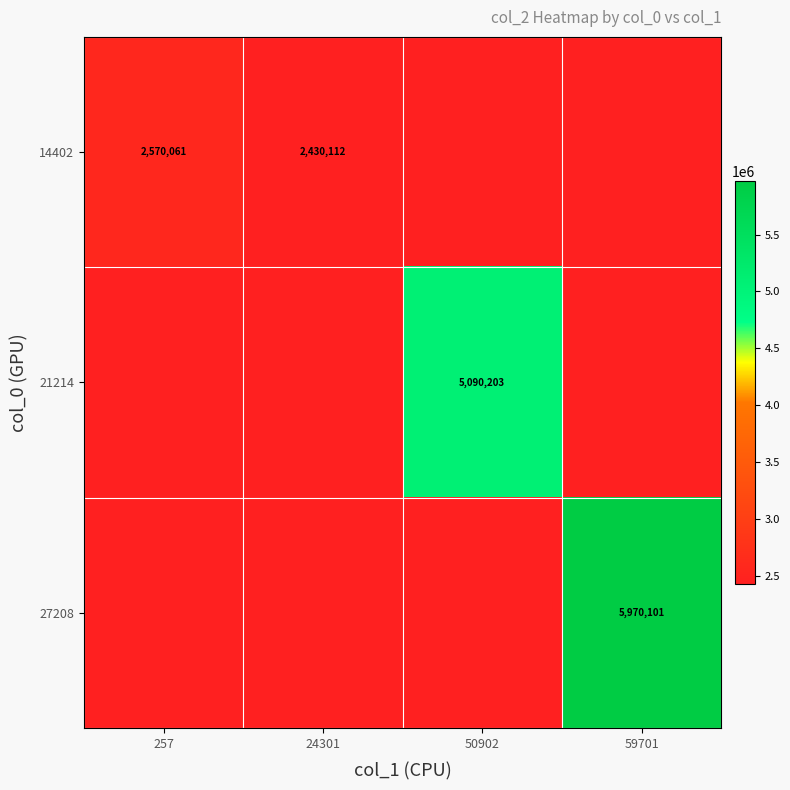

Is it true that 14402 equals 2570061 at 257?

True